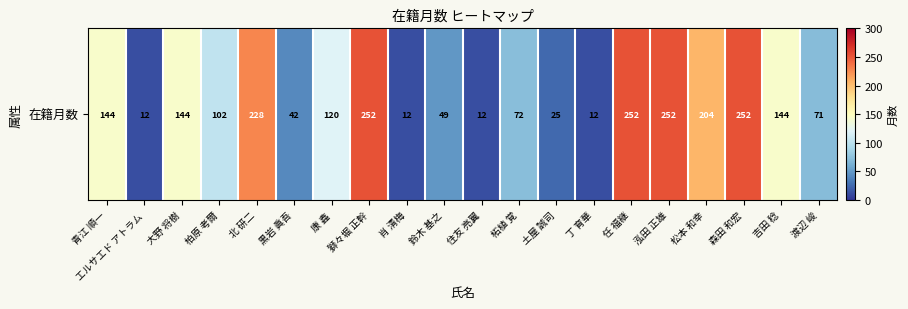

What is the change in value from 柏原 考爾 to 丁 育華?

-90